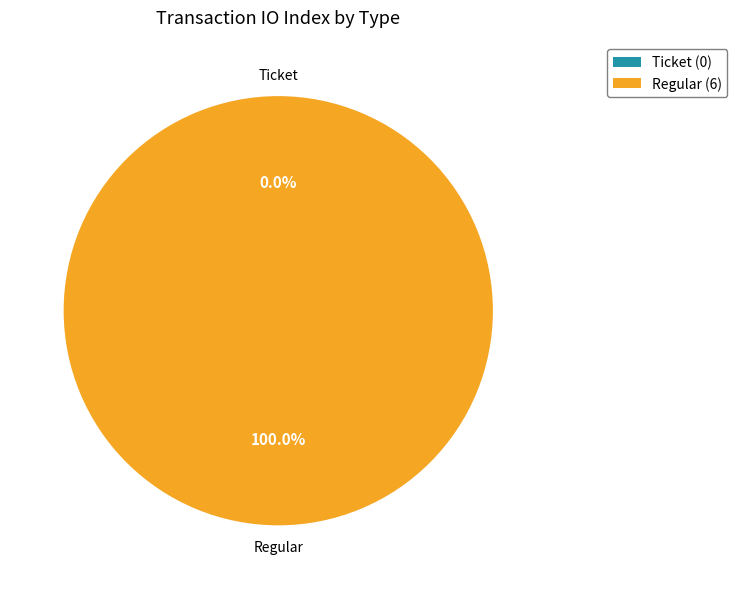

Which category has the biggest portion of the pie?

Regular